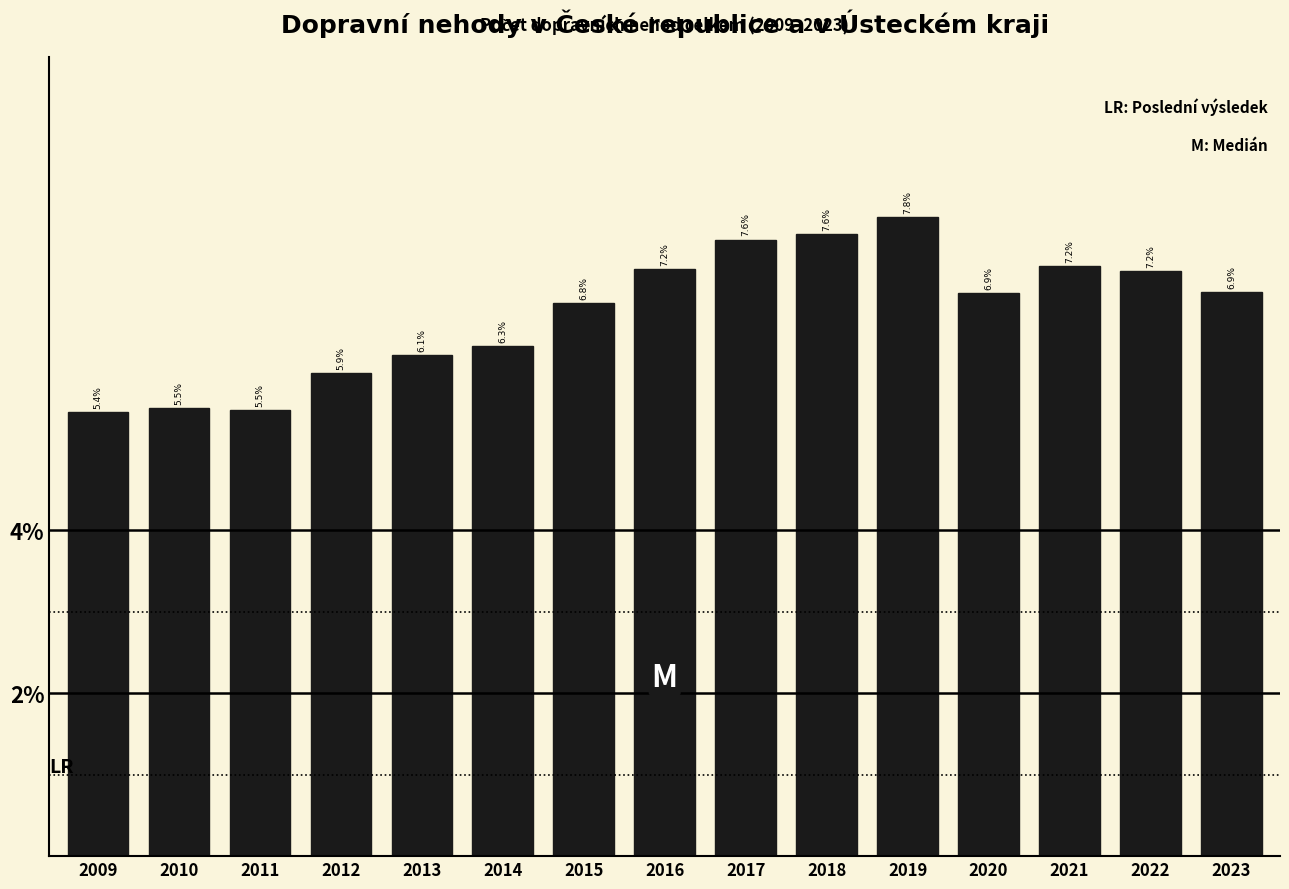

Reading right to left, what are all the values shown in this chart?

6.9	7.2	7.2	6.9	7.8	7.6	7.6	7.2	6.8	6.3	6.1	5.9	5.5	5.5	5.4